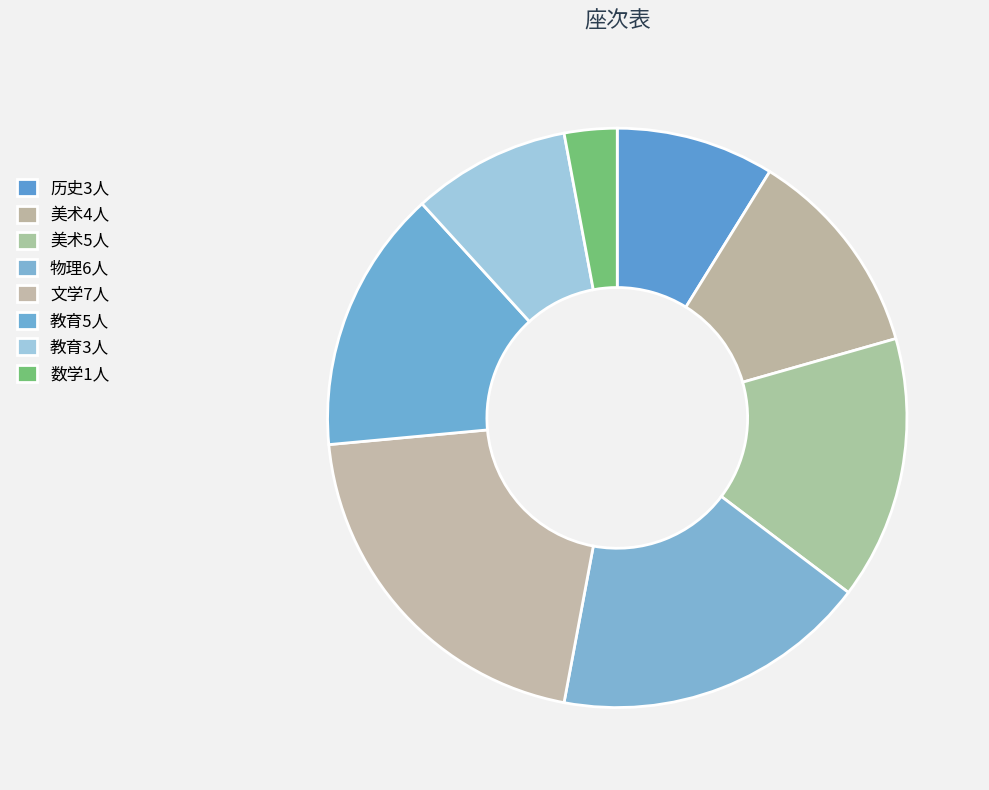

To the nearest percent, what is the average slice percentage?

12%